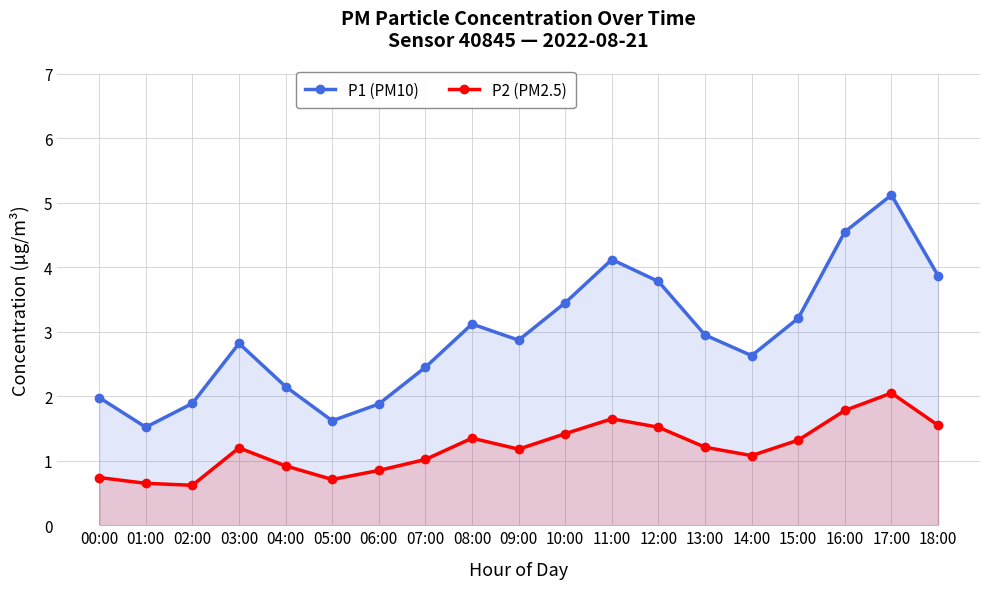

What is the label of the 16th point from the left?

15:00